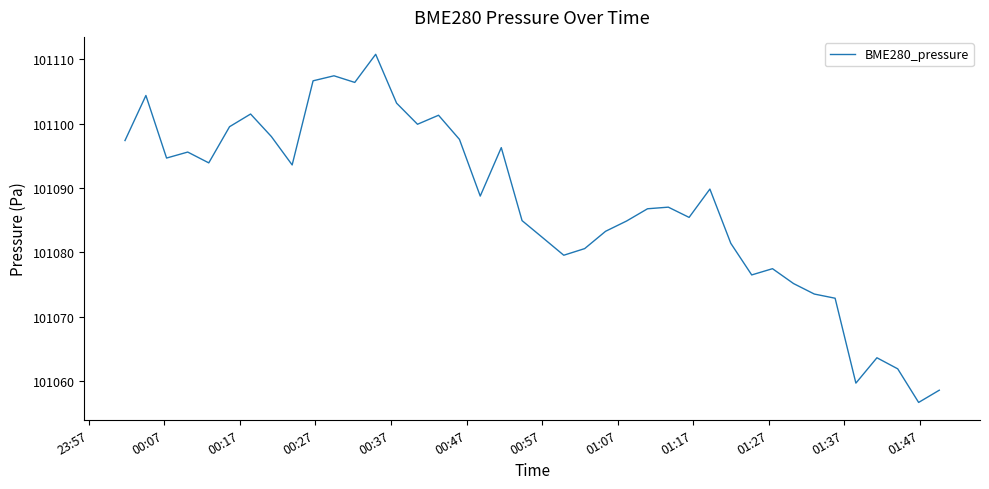

What is the minimum value shown in the chart?

101056.7